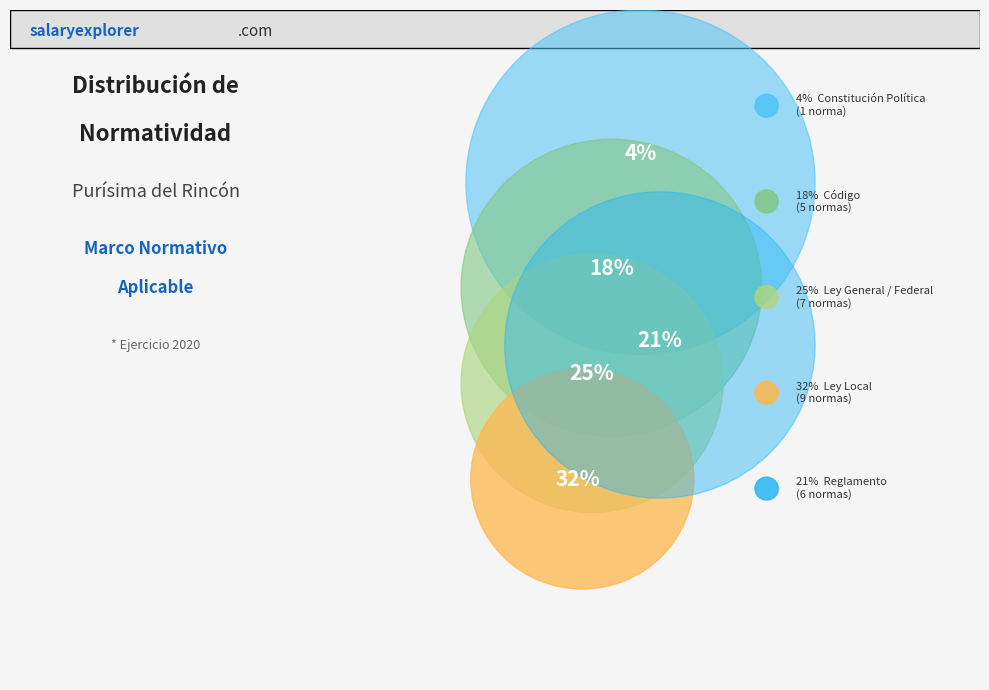

Rank the categories by value from highest to lowest.

Ley Local, Ley General / Federal, Reglamento, Código, Constitución Política